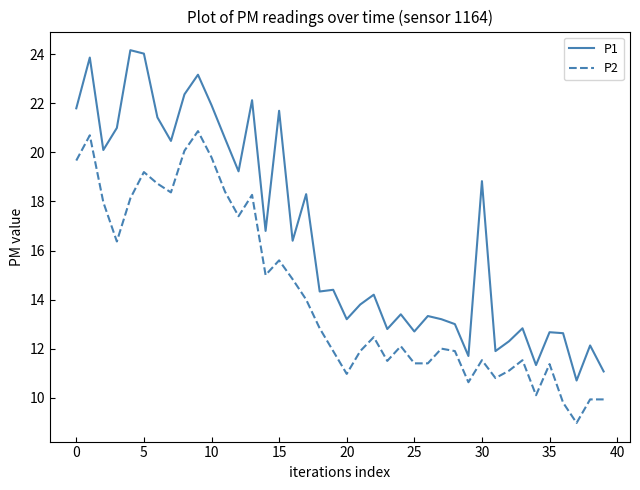

What is the difference between the maximum and minimum values in the P1 series?

13.5